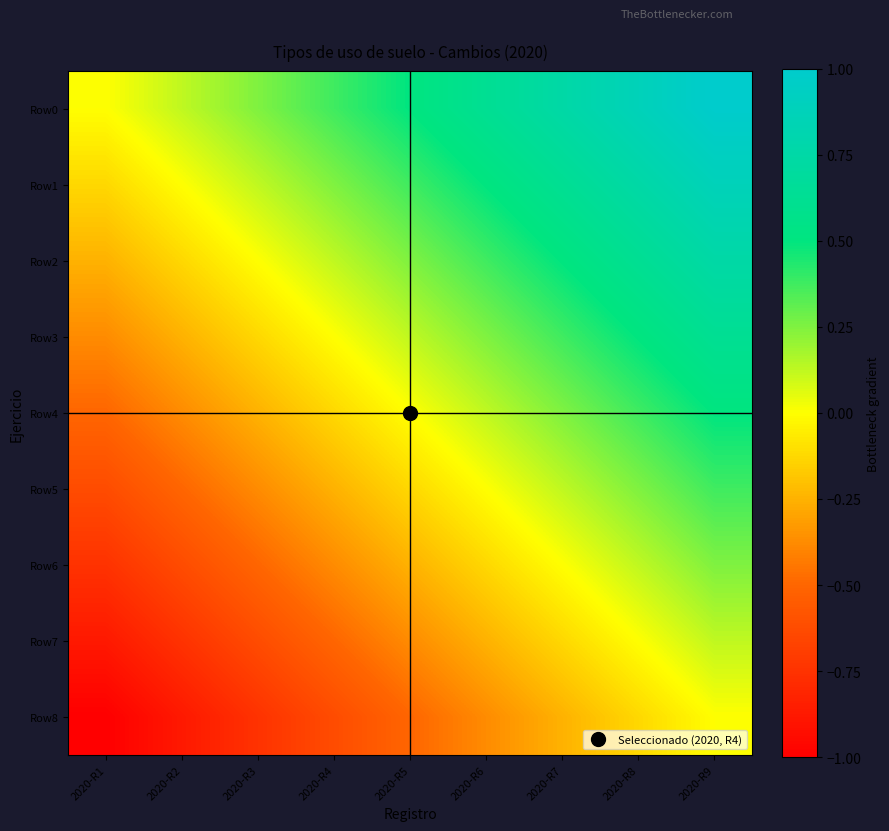

Which has a higher value, 2020-R1 or 2020-R9?

2020-R9